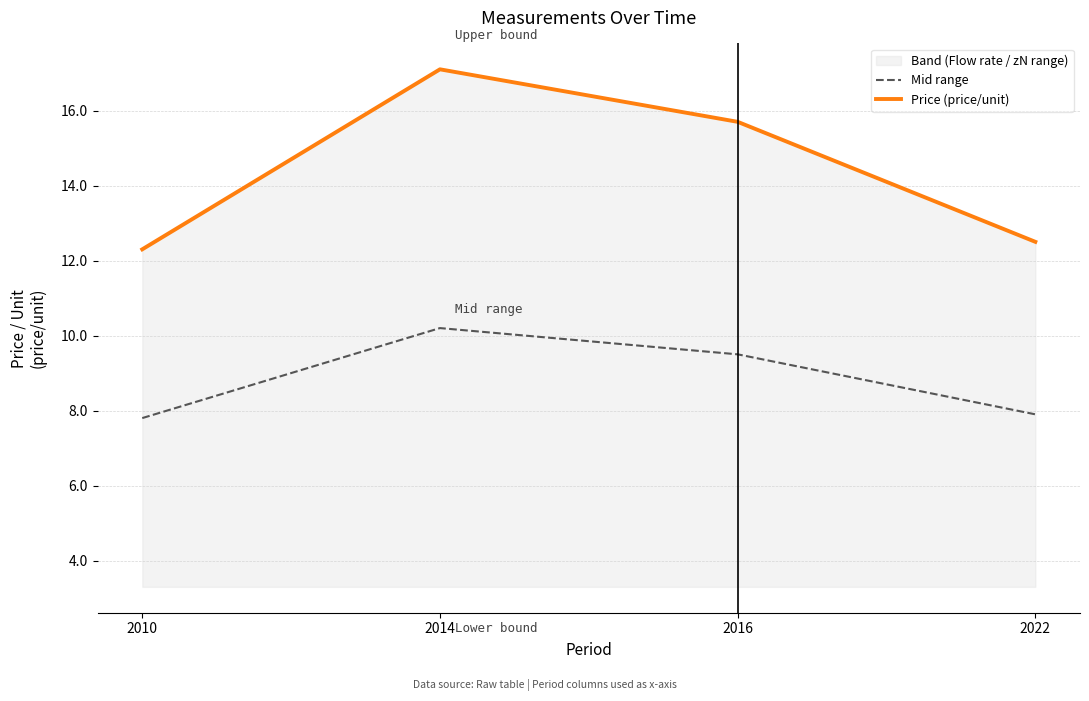

Is it true that Mid range equals 10.3 at 2022?

False